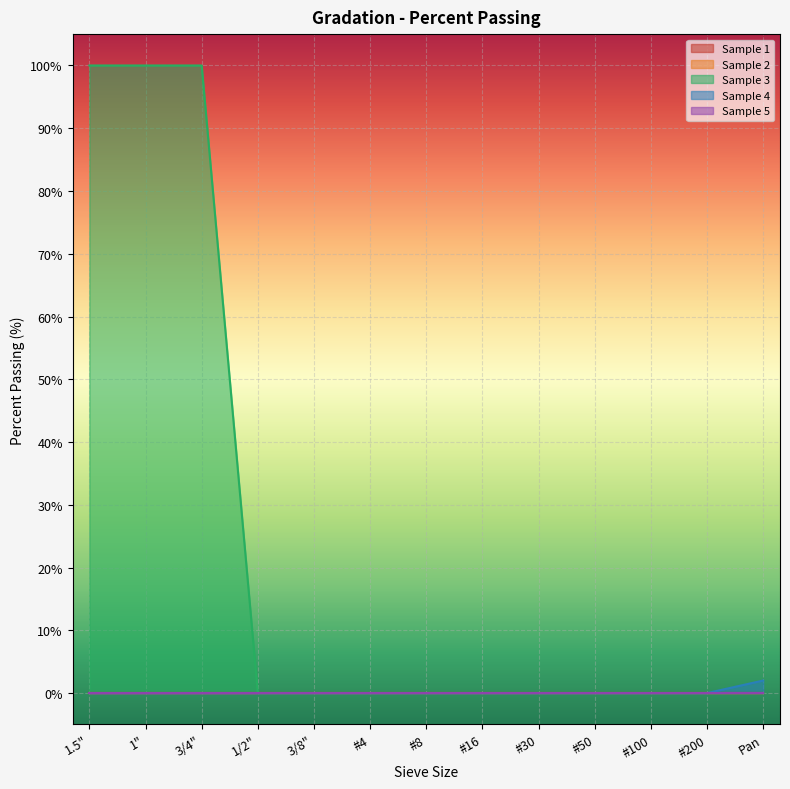

Which has a higher value, 1.5" or #30?

1.5"